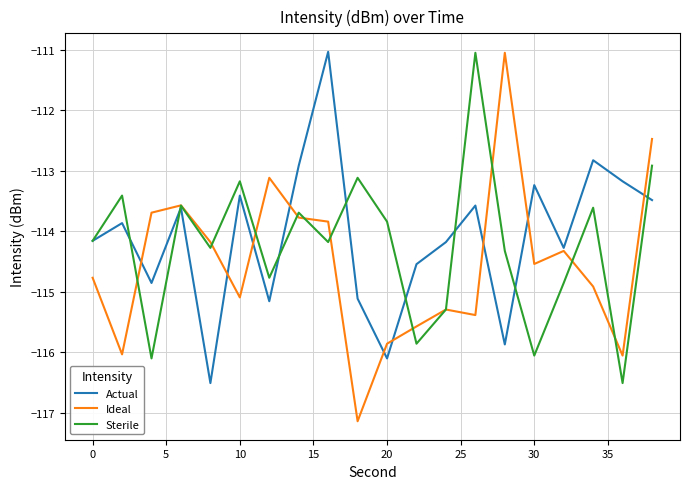

What is the highest value of the Sterile series?

-111.1